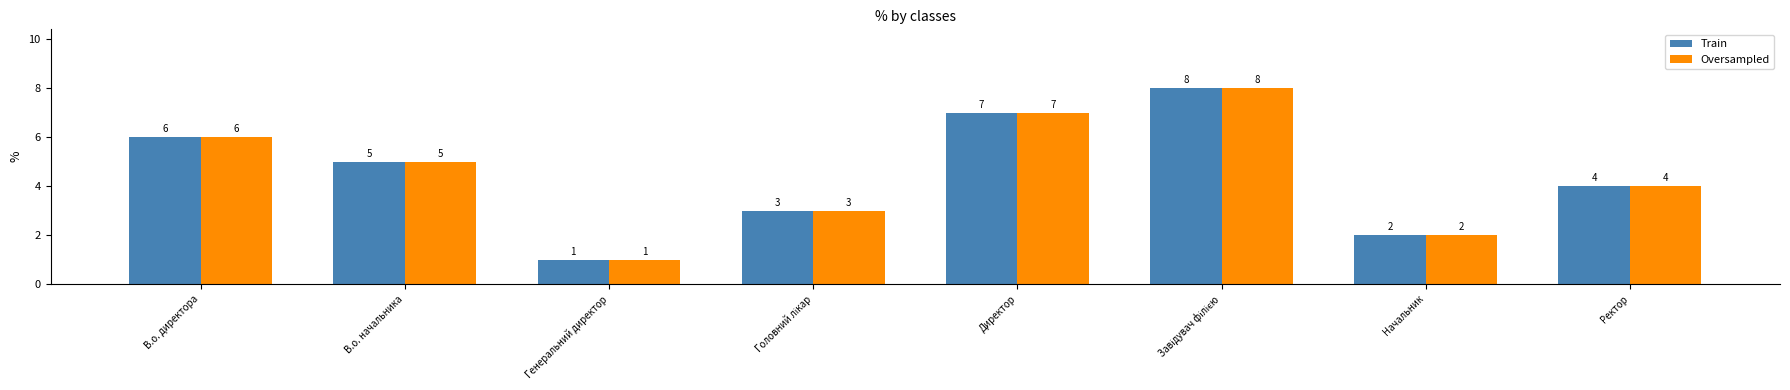

What is the maximum value shown in the chart?

8